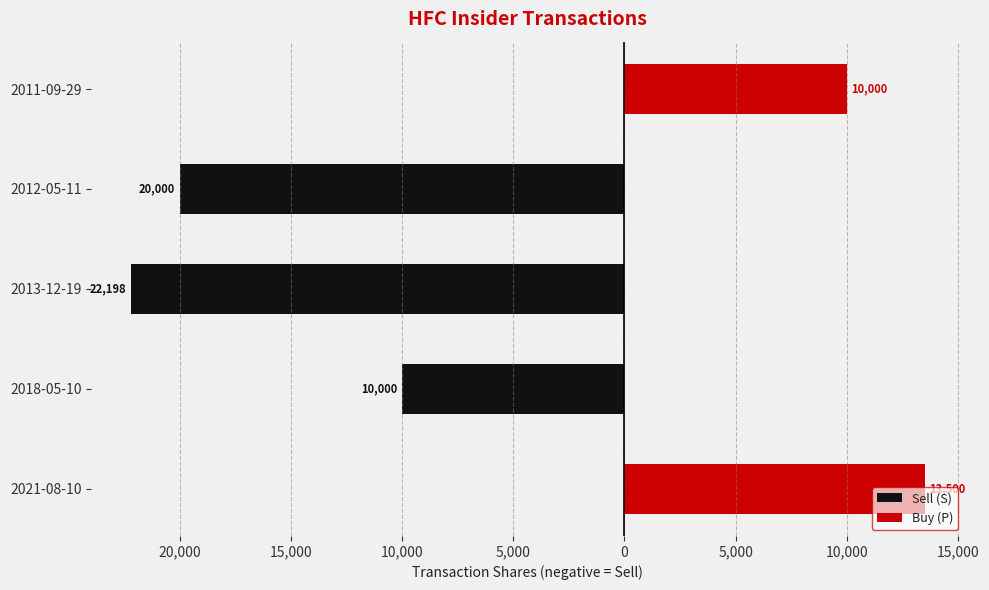

Which series has the largest range (max minus min)?

Sell (S)